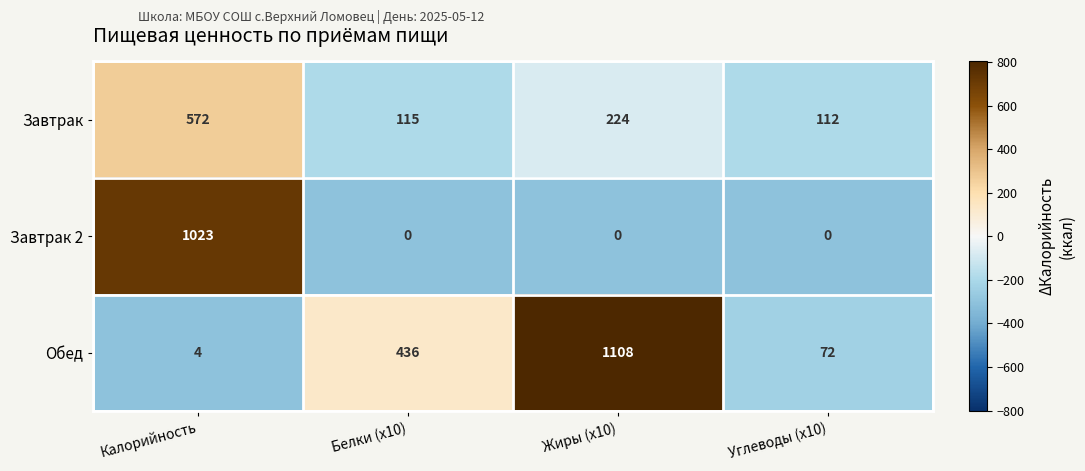

True or false: Завтрак has a value of 193 at Углеводы (x10).

False